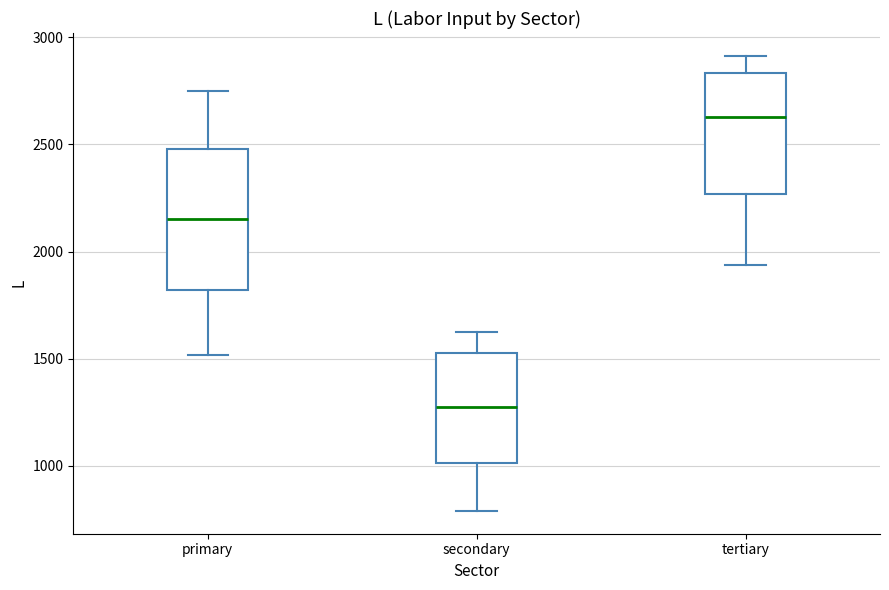

Which box's median line is the highest?

tertiary